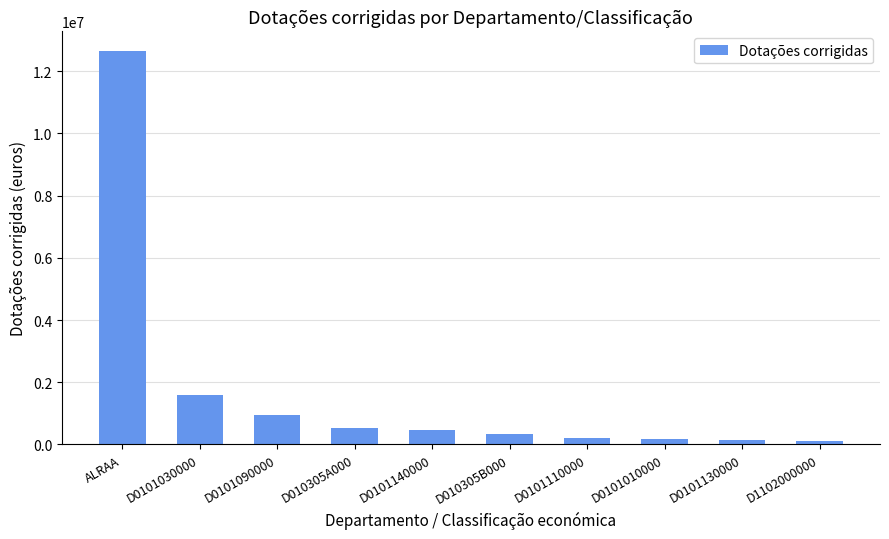

What is the label of the 7th bar from the right?

D010305A000